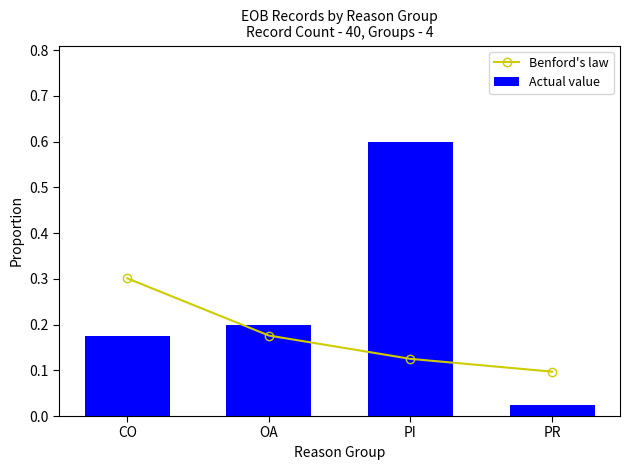

How many Benford's law values are between 0 and 1?

4